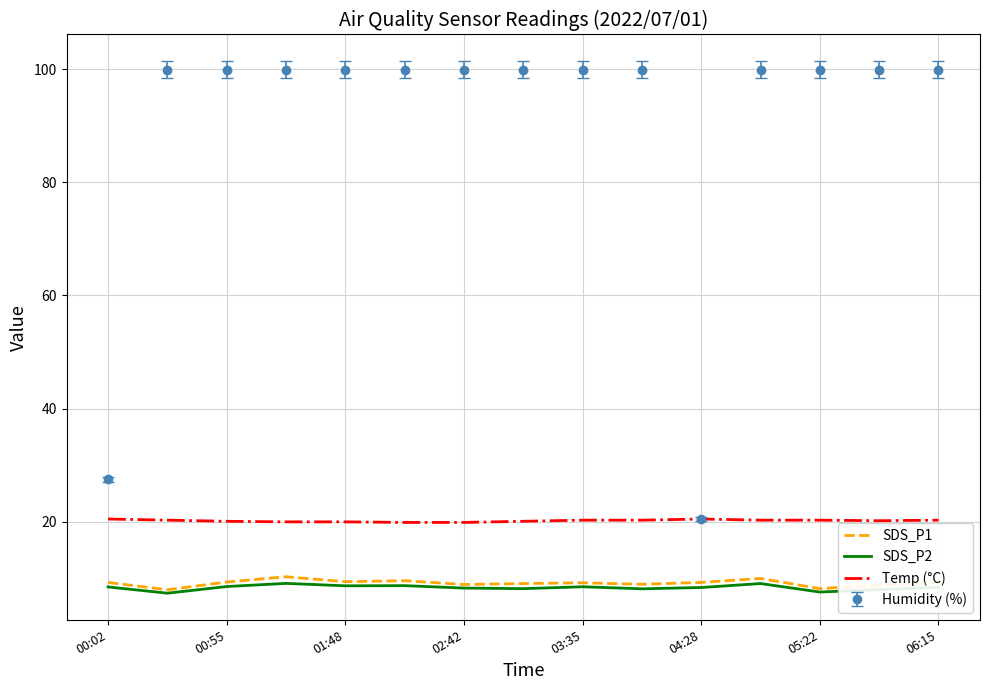

Which series has the largest total across all categories?

Humidity (%)